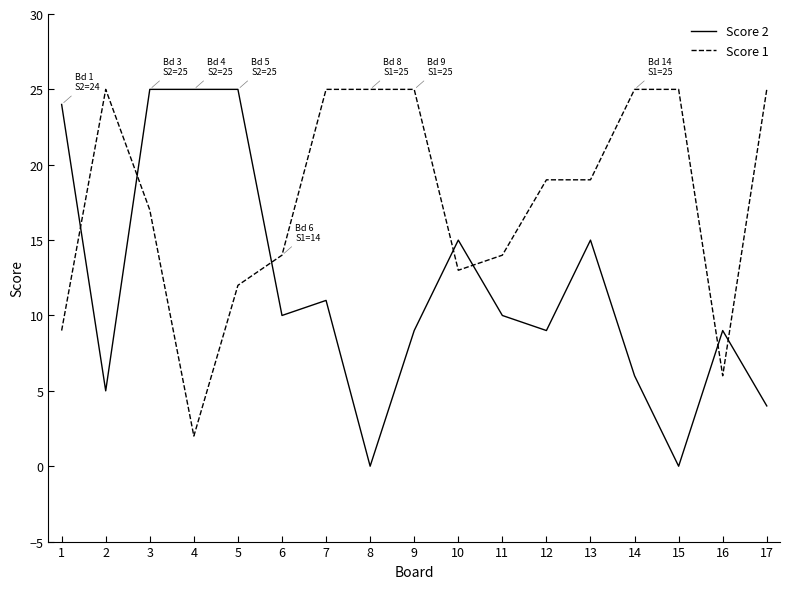

The value of Score 2 at 3 is 25. True or false?

True